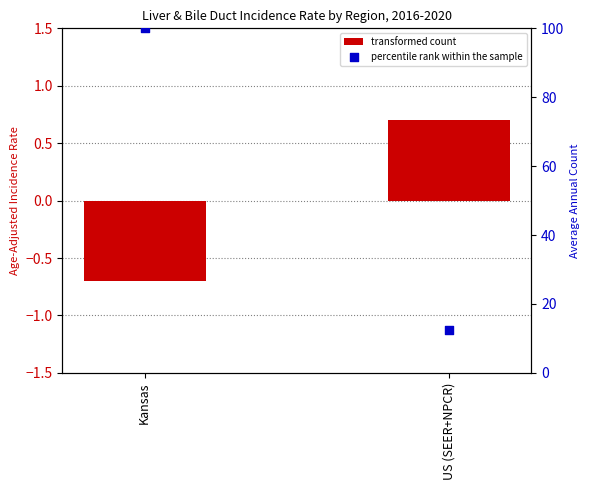

Which series reaches the maximum Y coordinate?

percentile rank within the sample